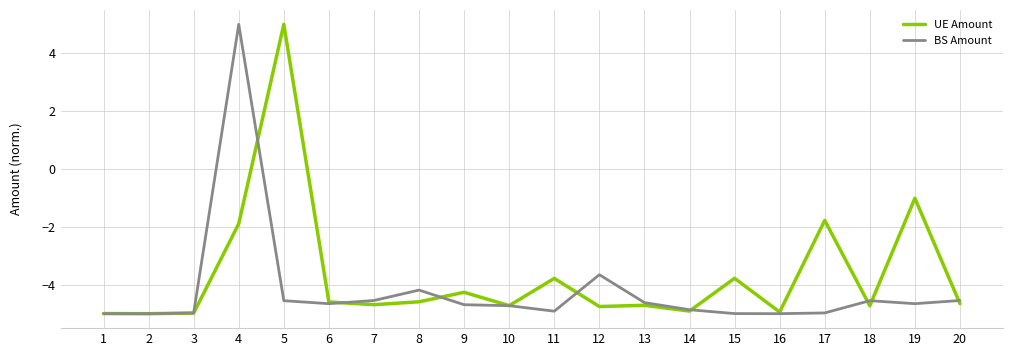

Between 11 and 14, which series saw the biggest shift?

UE Amount